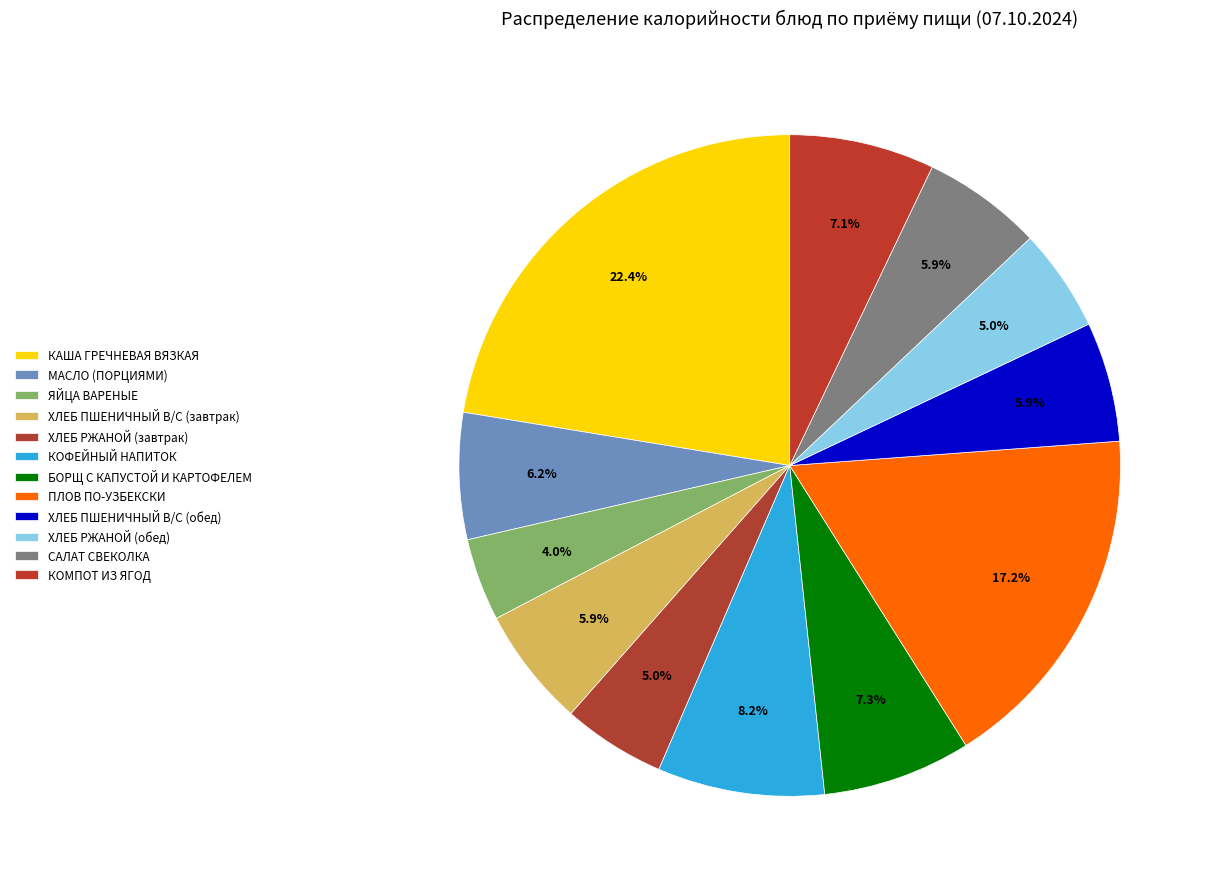

How many slices are in this pie chart?

12